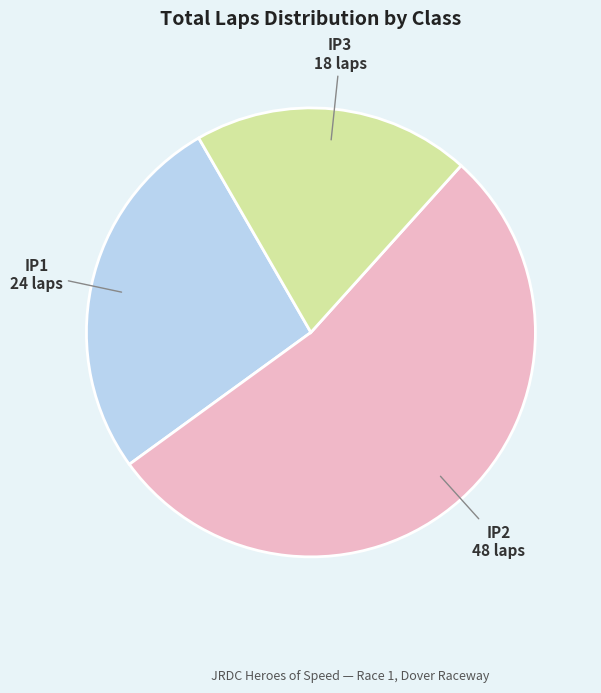

How many slices are in this pie chart?

3